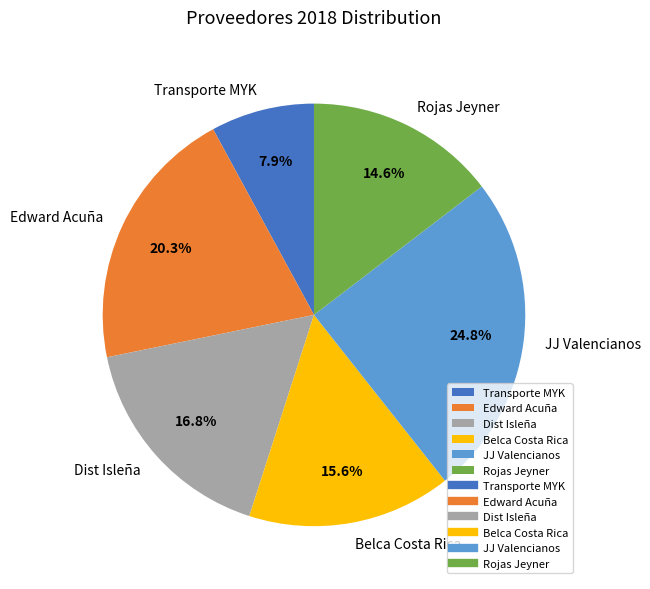

How many slices are in this pie chart?

6